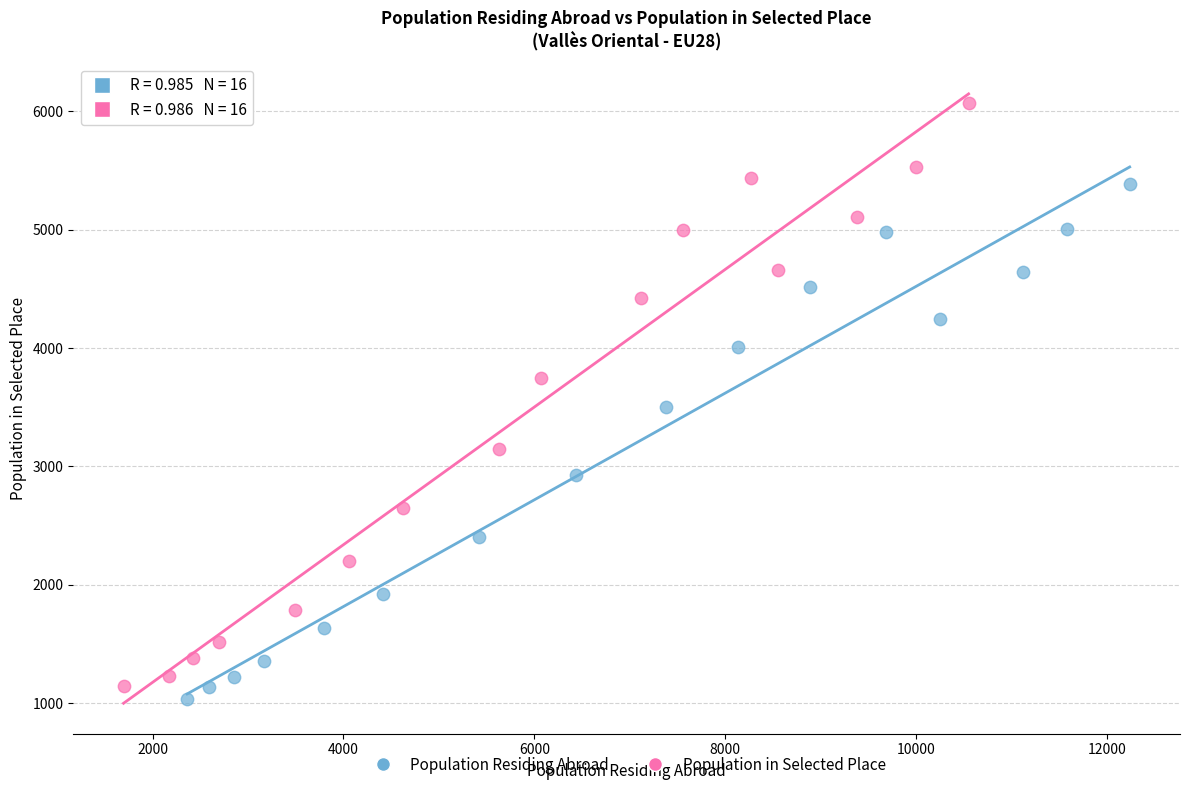

Which series has the largest Y range (max minus min)?

Population in Selected Place